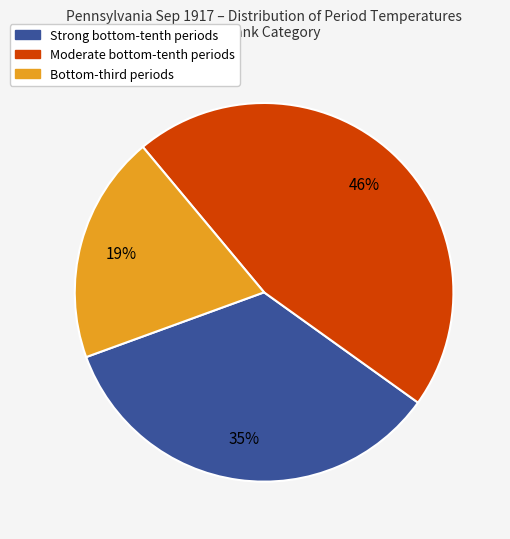

How many slices are in this pie chart?

3